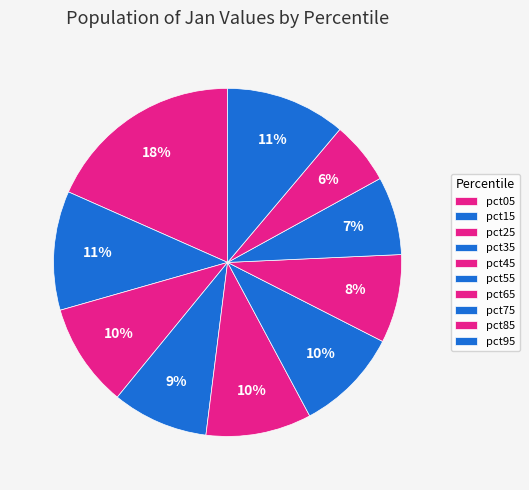

How many segments does this pie chart have?

10